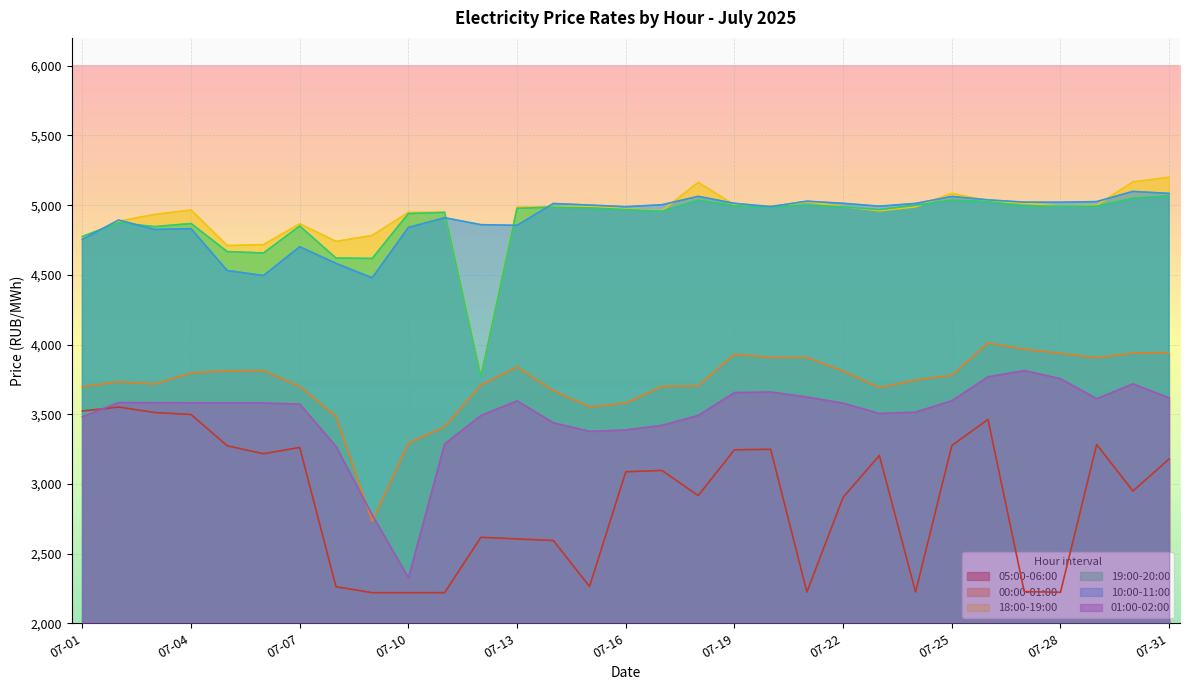

What is the smallest value displayed?

2219.9